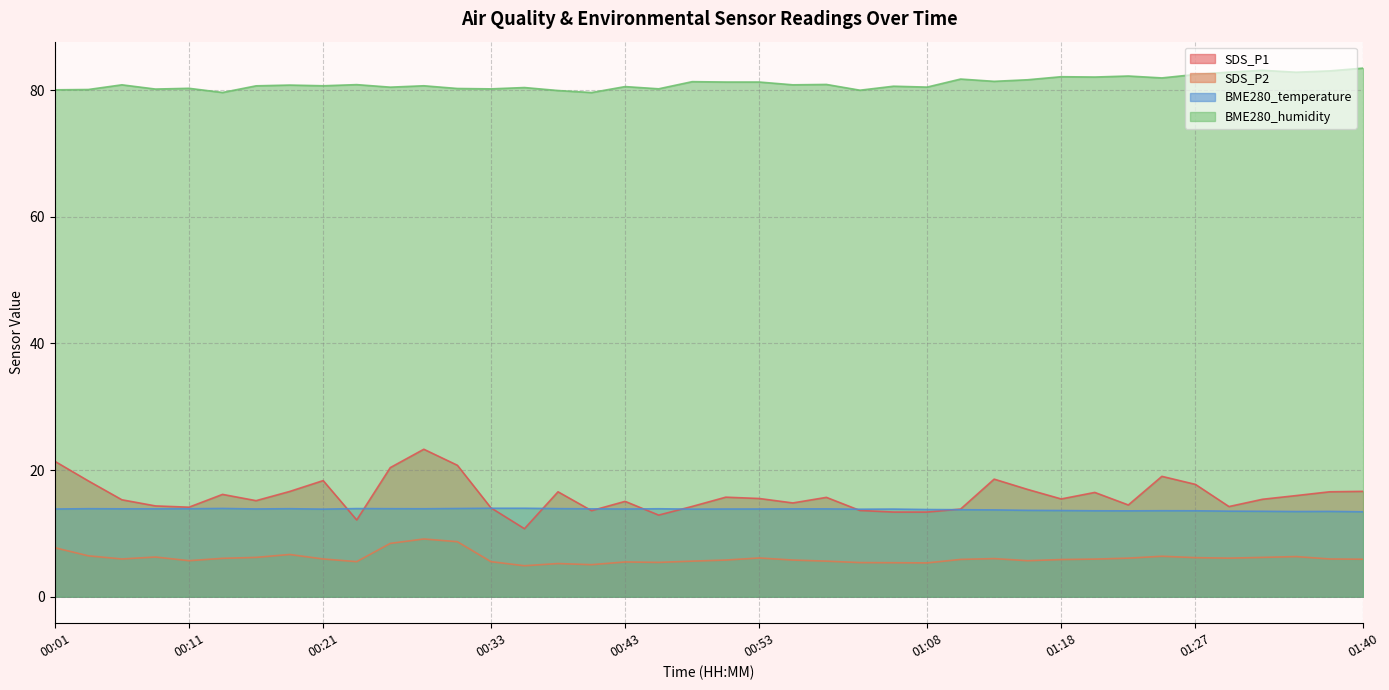

What is the sum of the BME280_humidity values at 01:00 and 00:16?

160.7